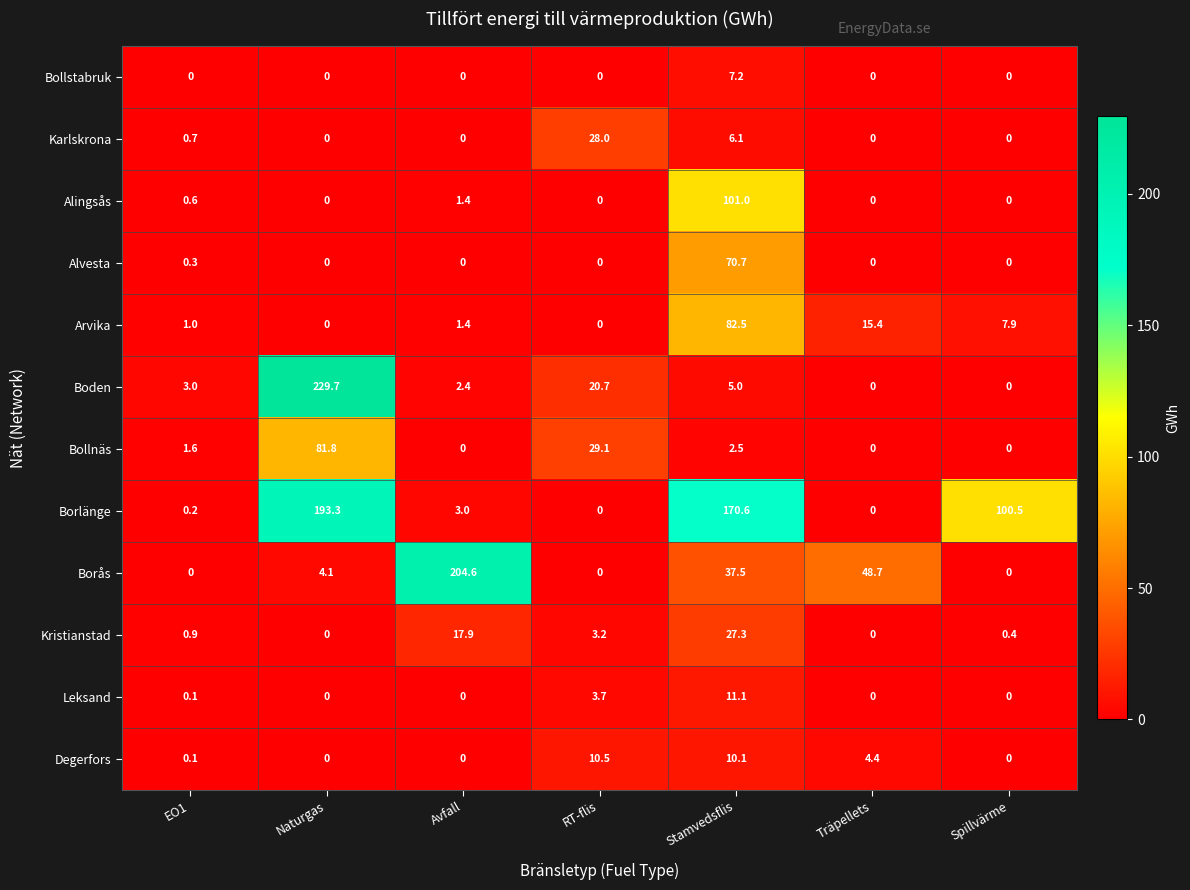

Between Stamvedsflis and Spillvärme, which series saw the biggest shift?

Alingsås